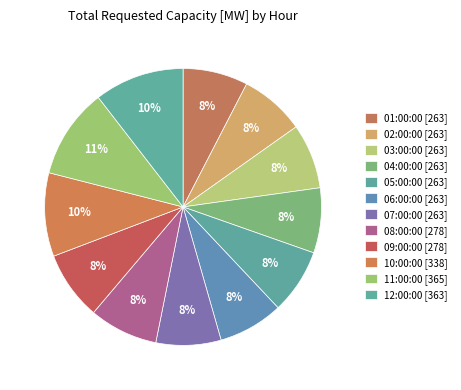

What is the smallest slice in the pie chart?

01:00:00